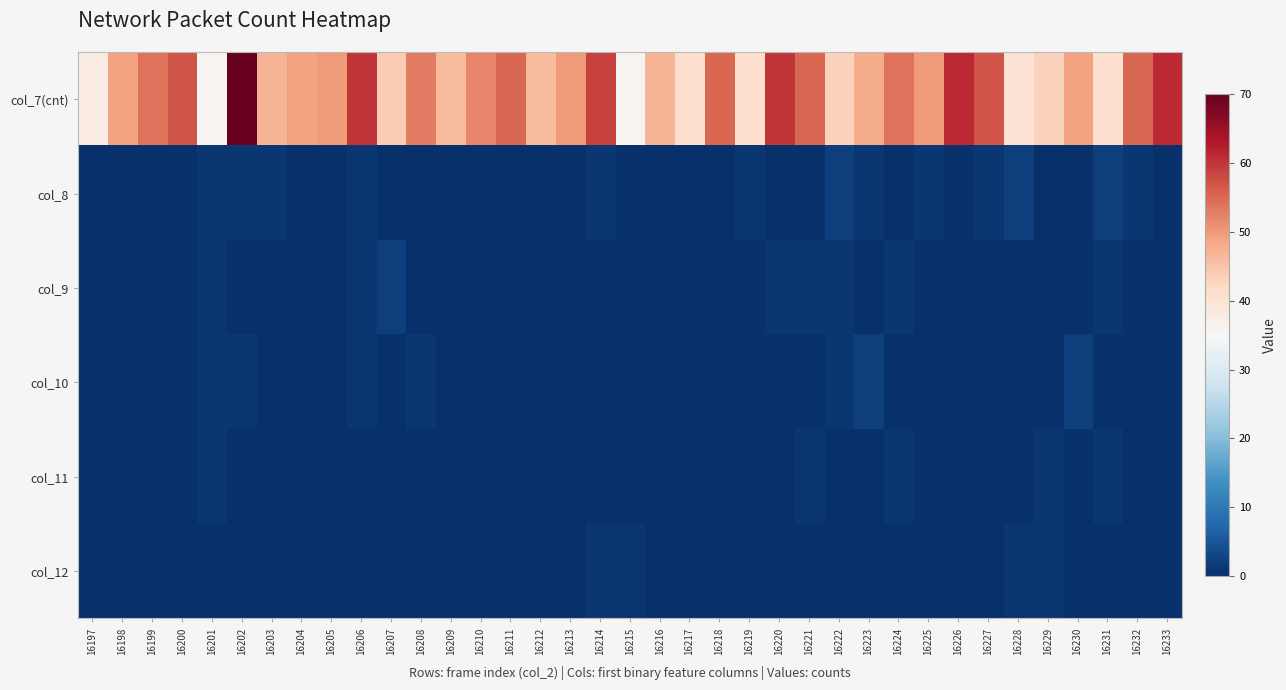

At which category does the chart reach its peak across all series?

16202